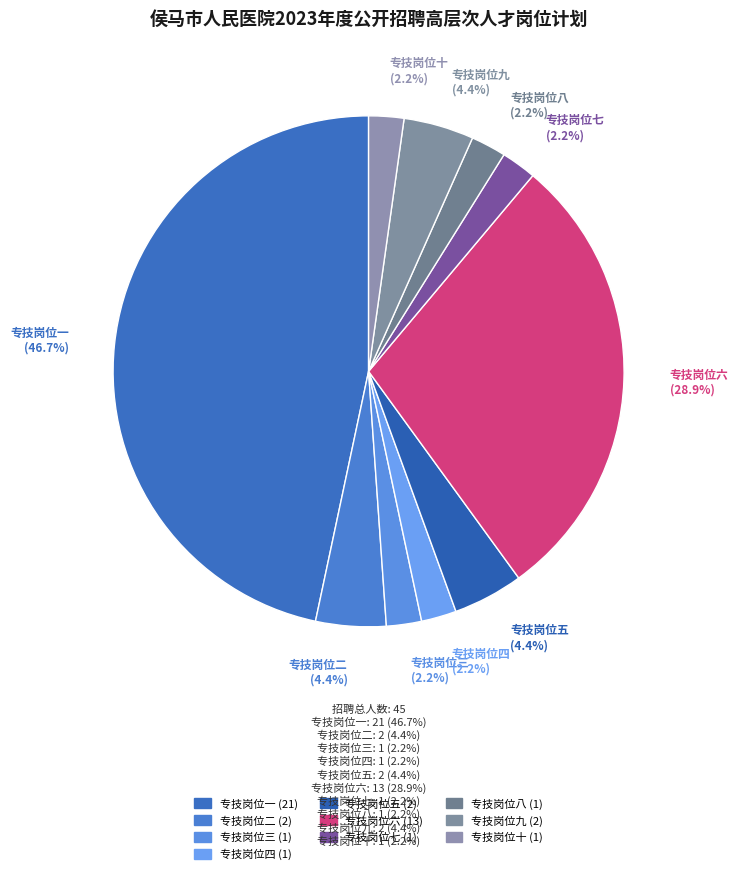

True or false: 专技岗位七 accounts for 2% of the total.

True